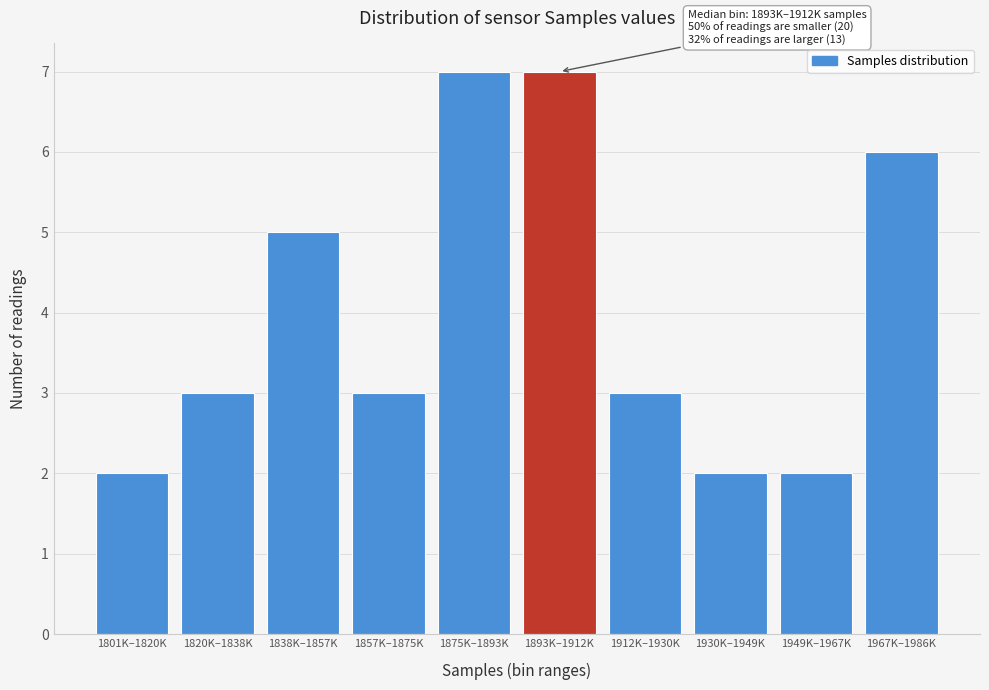

Reading left to right, list all the values displayed in this chart.

1801K–1820K=2	1820K–1838K=3	1838K–1857K=5	1857K–1875K=3	1875K–1893K=7	1893K–1912K=7	1912K–1930K=3	1930K–1949K=2	1949K–1967K=2	1967K–1986K=6